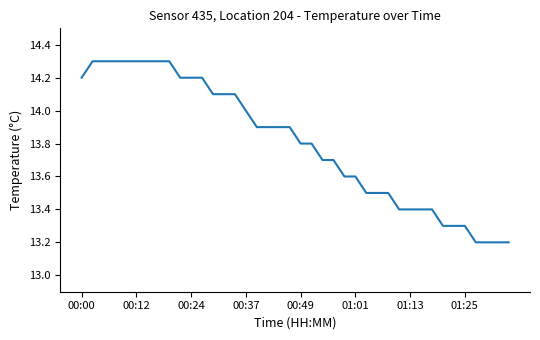

What is the maximum value shown in the chart?

14.3